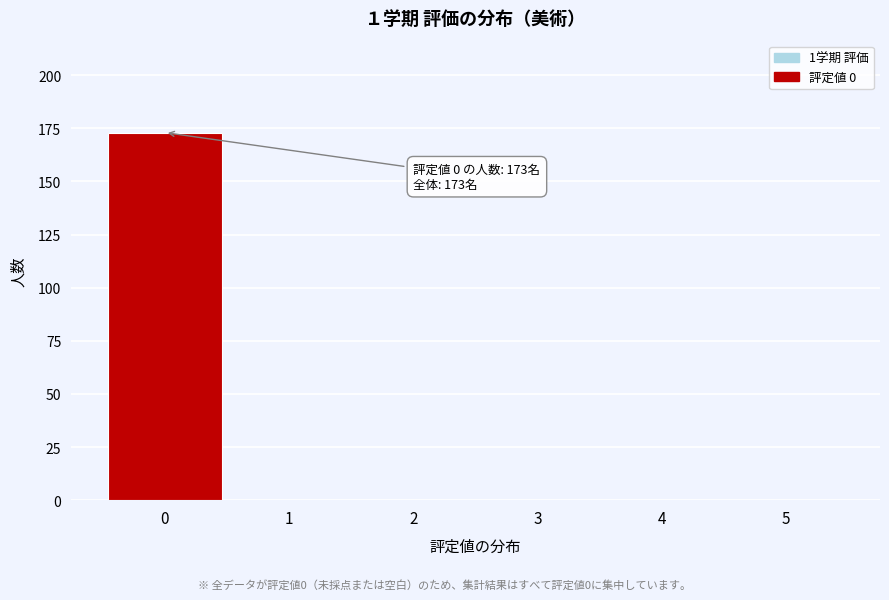

Reading left to right, list all the values displayed in this chart.

0=173	1=0	2=0	3=0	4=0	5=0